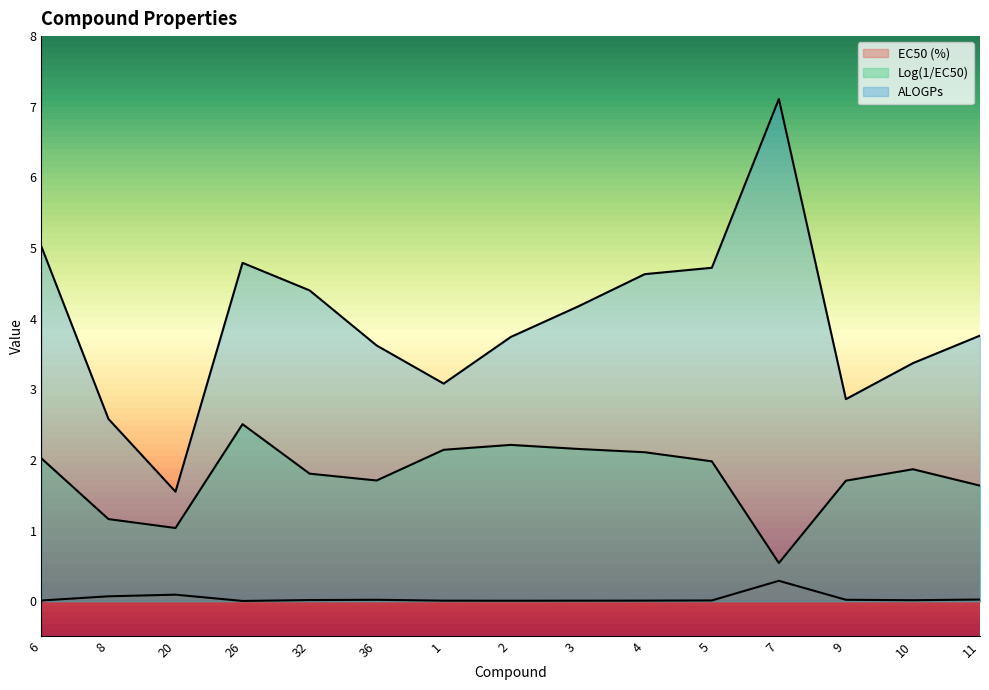

How many interior local peaks does the Log(1/EC50) series have?

3